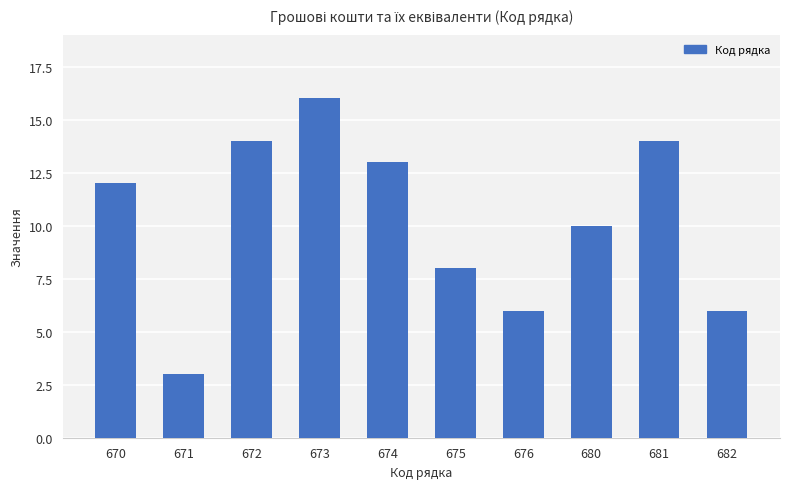

Which category has the lowest value across all series?

671